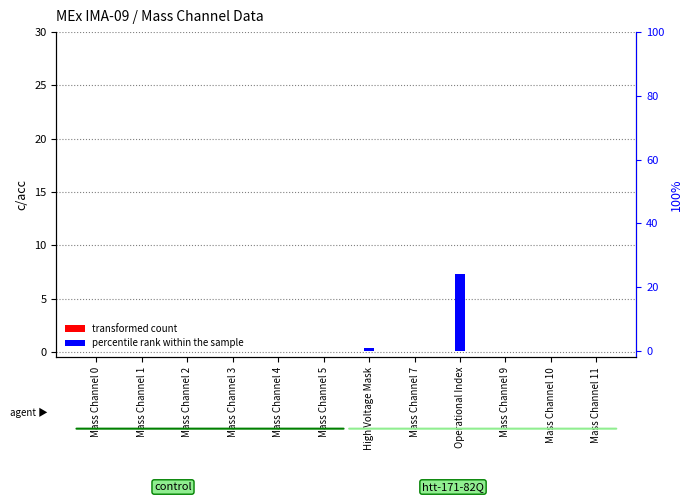

Which series has the largest total across all categories?

percentile rank within the sample